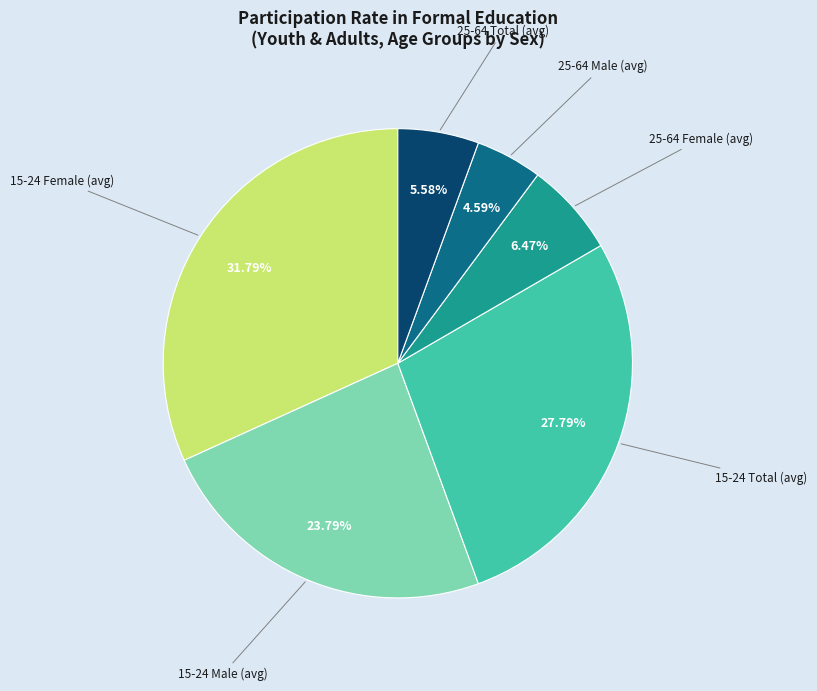

Is there any slice that represents more than half of the pie?

No